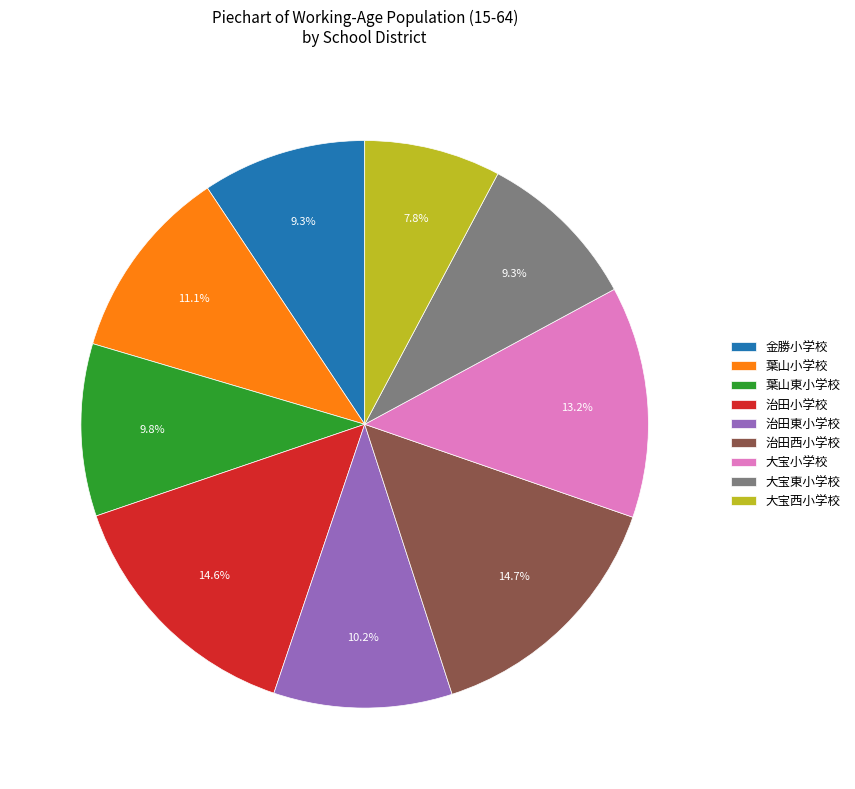

To the nearest percent, what is the difference between the largest and smallest slice percentages?

7%